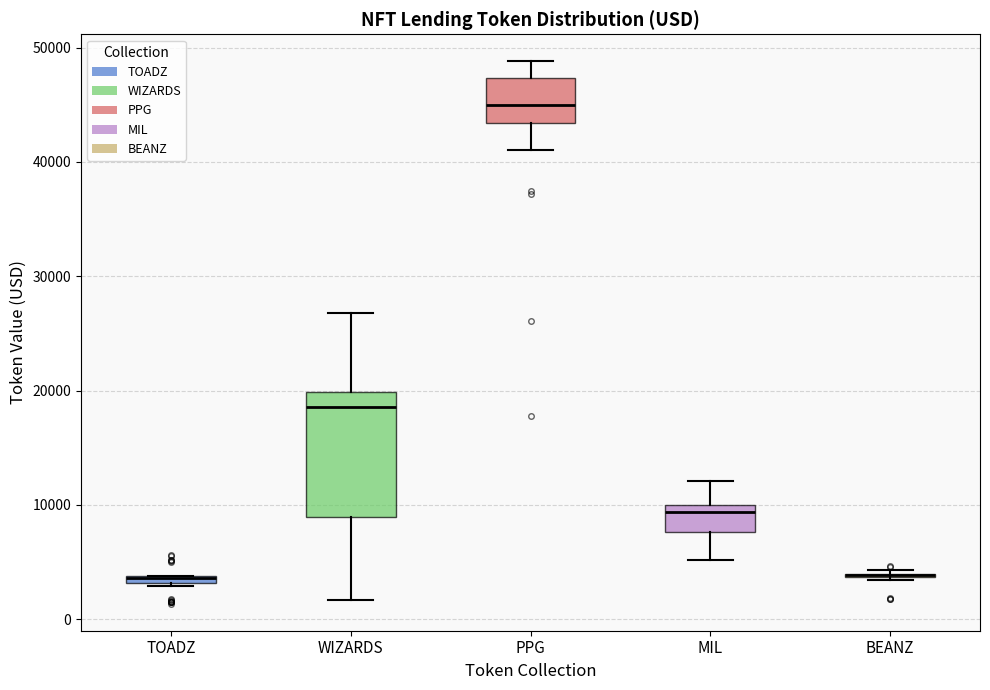

Where does the lower whisker of the box for WIZARDS end on the y-axis? The values are not printed on the chart, so give them approximately, as read against the axis.

2000